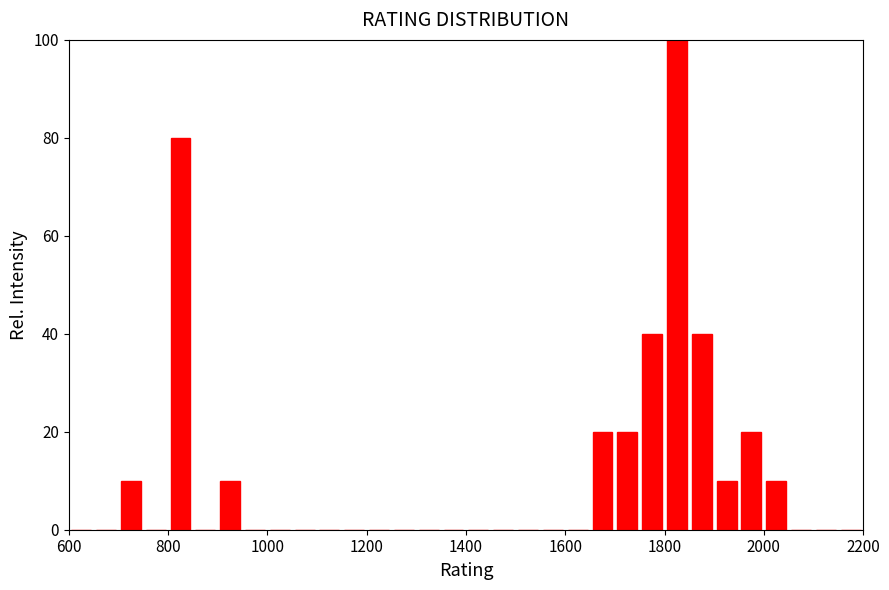

Read against the x-axis, roughly where is the centre of the tallest bar?

1820